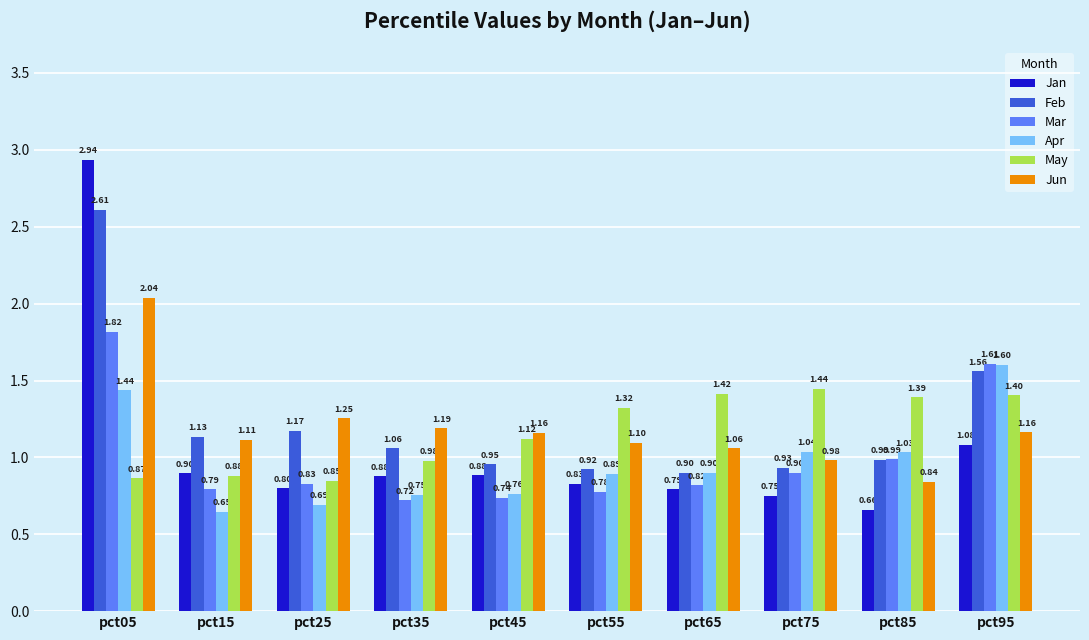

What is the sum of the Jun values at pct75 and pct45?

2.1